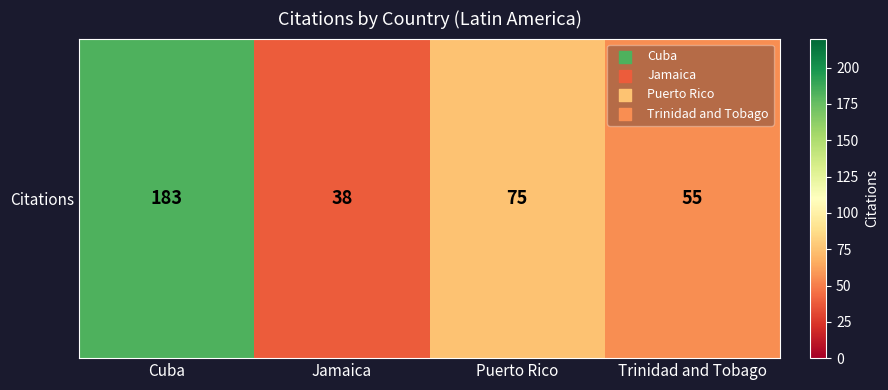

At which label does the data first exceed 75?

Cuba